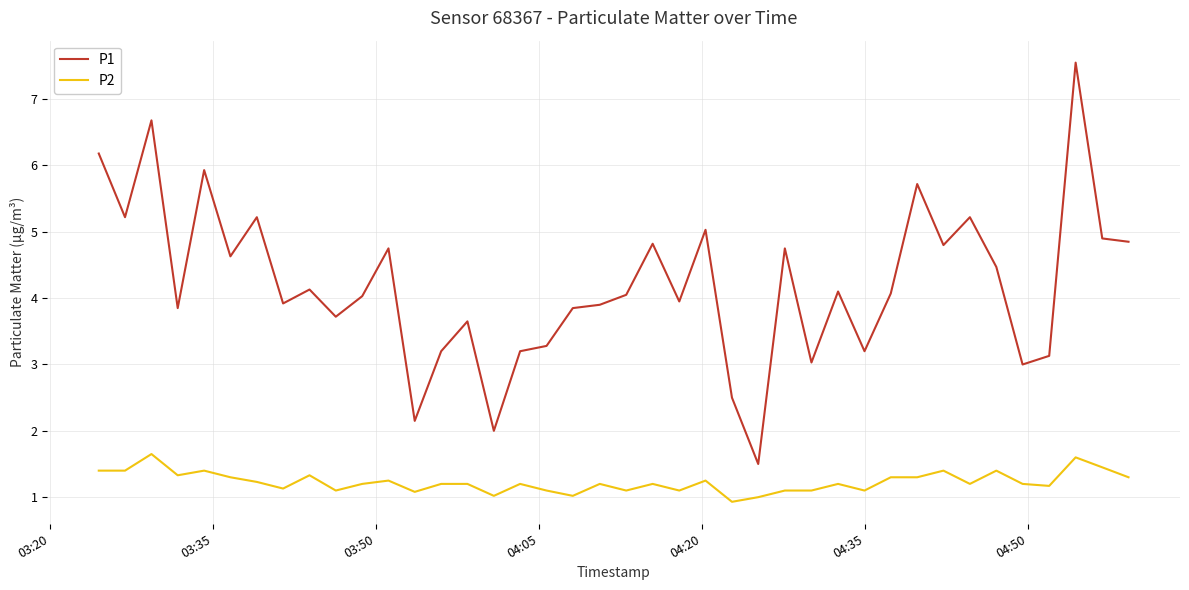

How many series are shown in this chart?

2